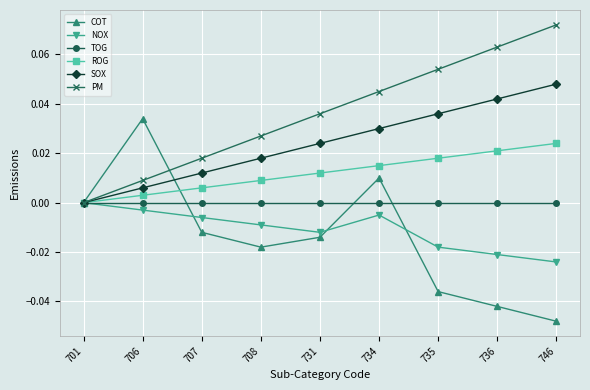

Reading left to right, list all the values displayed in this chart.

COT: 701=0.0	706=0.0	707=-0.0	708=-0.0	731=-0.0	734=0.0	735=-0.0	736=-0.0	746=-0.0
NOX: 701=0.0	706=-0.0	707=-0.0	708=-0.0	731=-0.0	734=-0.0	735=-0.0	736=-0.0	746=-0.0
TOG: 701=0.0	706=0.0	707=0.0	708=0.0	731=0.0	734=0.0	735=0.0	736=0.0	746=0.0
ROG: 701=0.0	706=0.0	707=0.0	708=0.0	731=0.0	734=0.0	735=0.0	736=0.0	746=0.0
SOX: 701=0.0	706=0.0	707=0.0	708=0.0	731=0.0	734=0.0	735=0.0	736=0.0	746=0.0
PM: 701=0.0	706=0.0	707=0.0	708=0.0	731=0.0	734=0.0	735=0.1	736=0.1	746=0.1